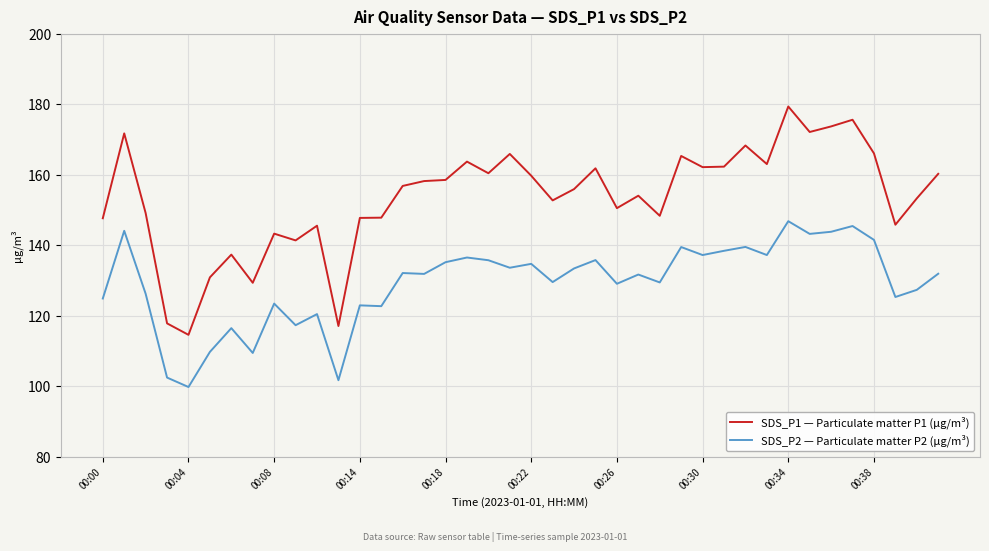

Which series has the widest spread of values?

SDS_P1 — Particulate matter P1 (µg/m³)